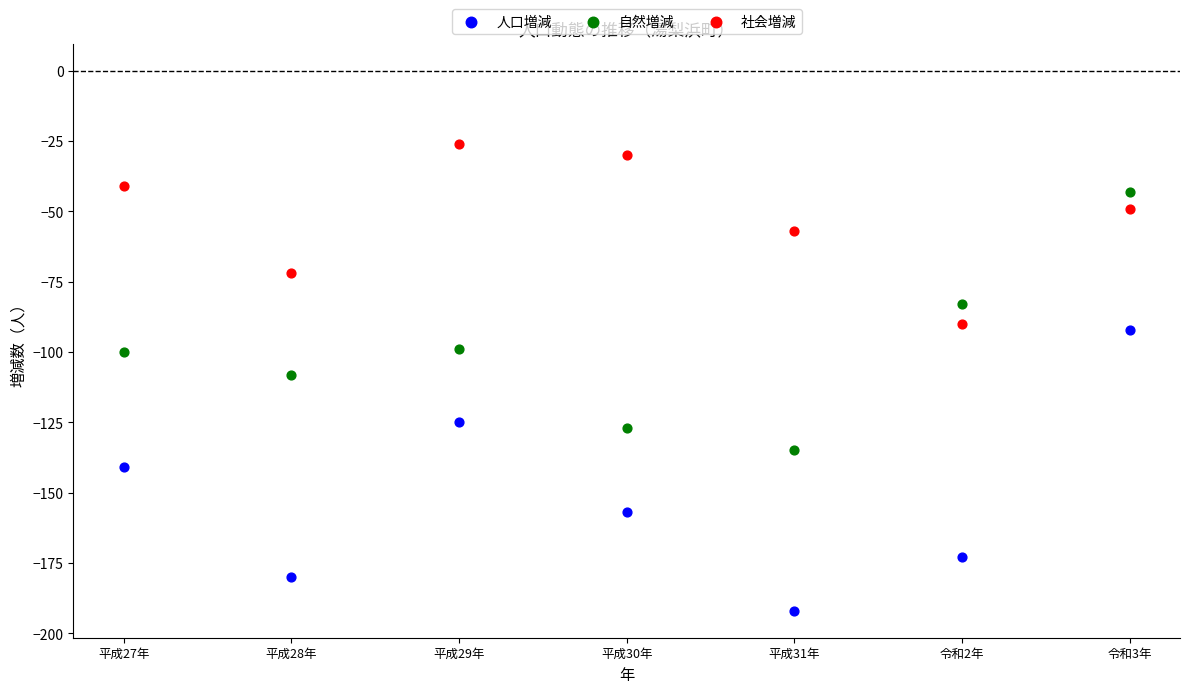

Across all data points, what is the range of Y values (max minus min)?

166